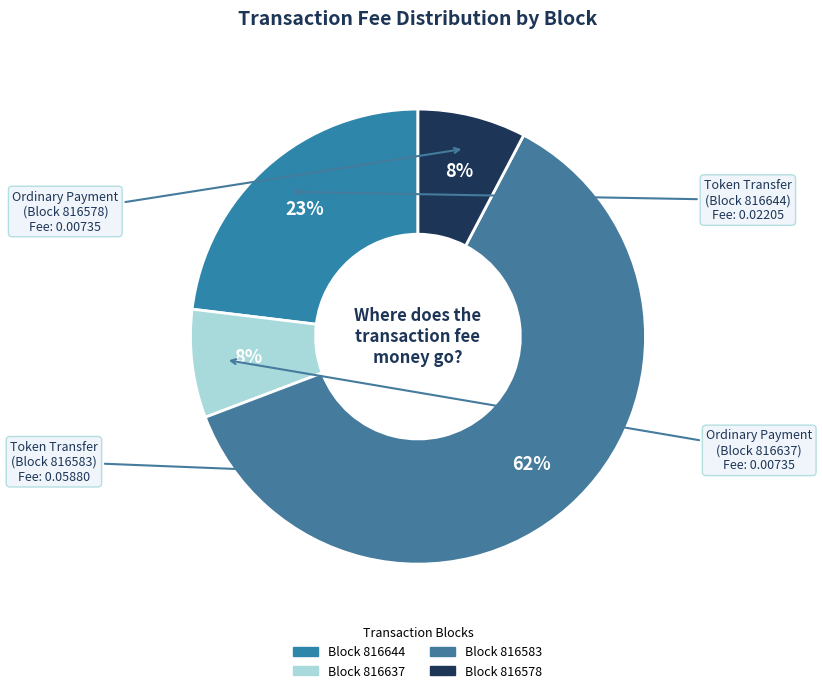

Which slice is the largest?

816583